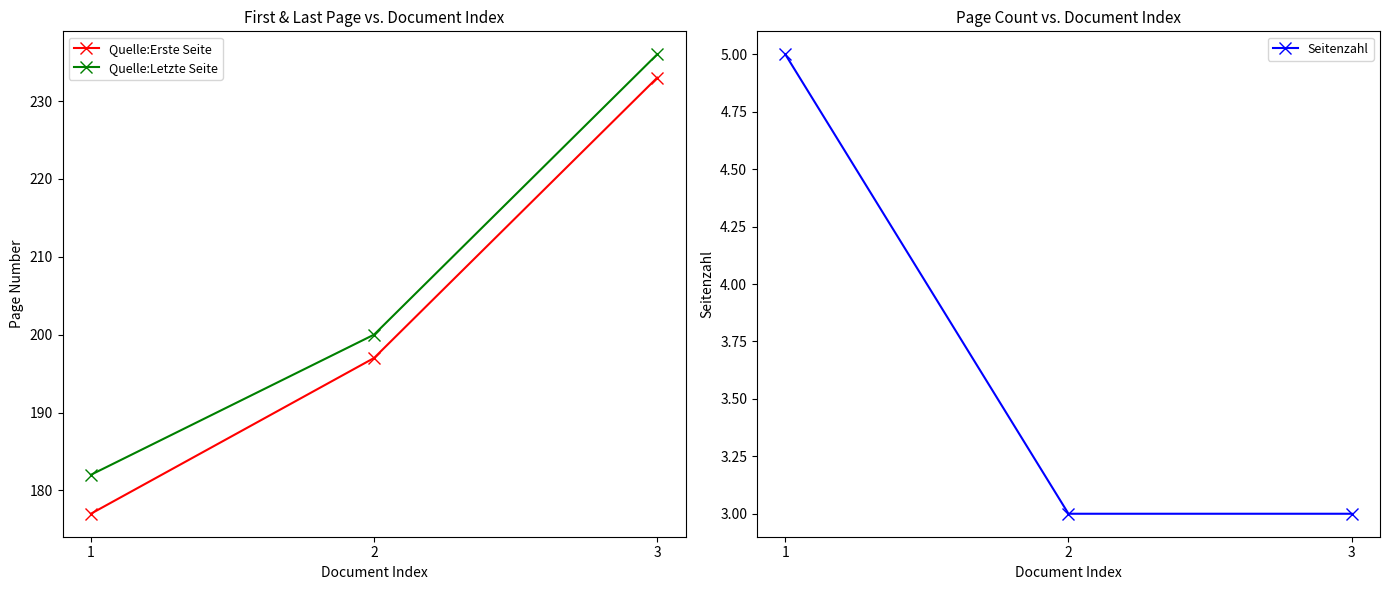

How many data points does each series have?

3